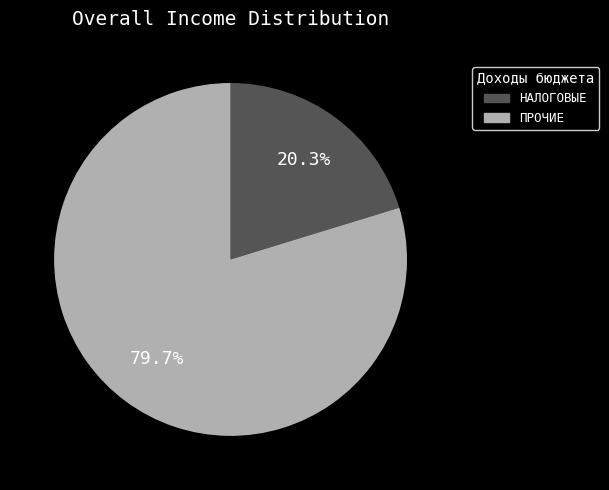

Is there any slice that represents more than half of the pie?

Yes